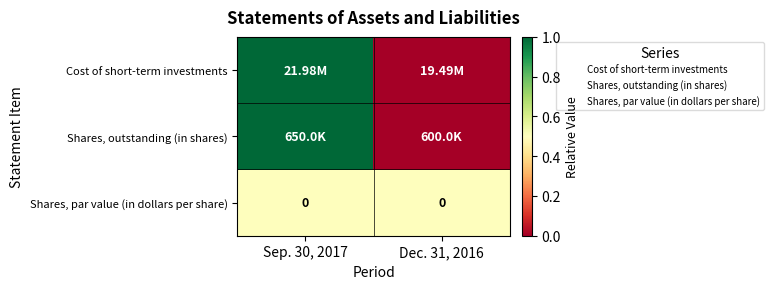

Which series has the largest total across all categories?

Cost of short-term investments